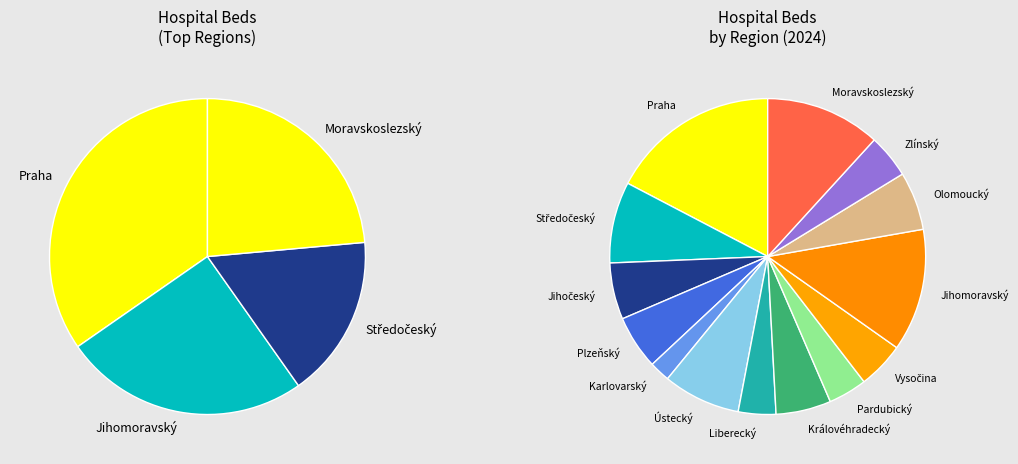

Approximately how many times larger is the value at Karlovarský compared to Praha?

0.1